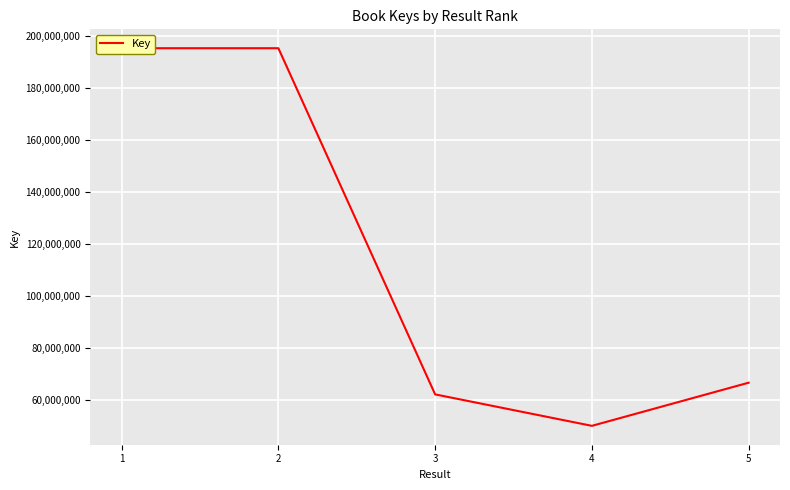

What is the ratio of the value at 5 to the value at 3?

1.1